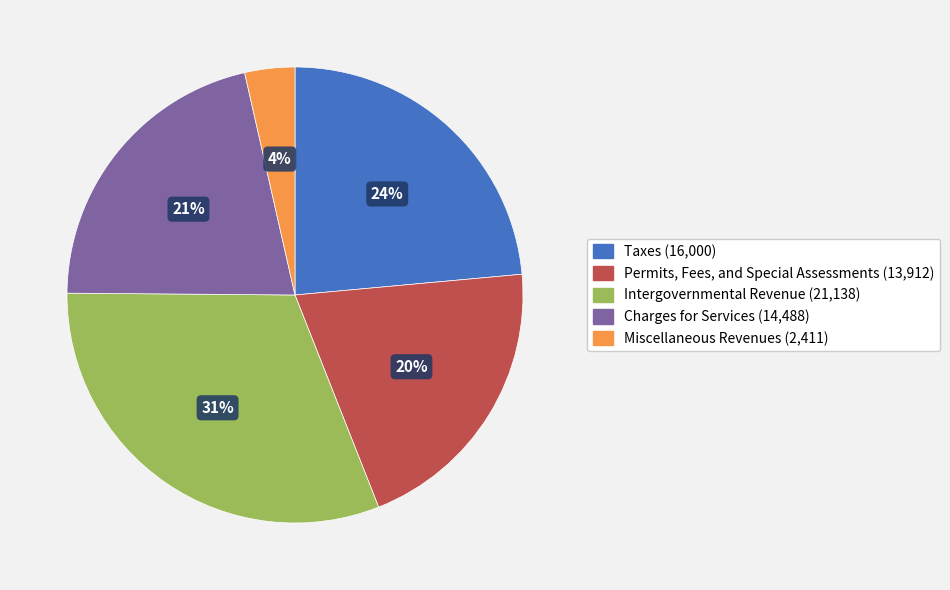

To the nearest percent, what percentage of the pie is Intergovernmental Revenue?

31%